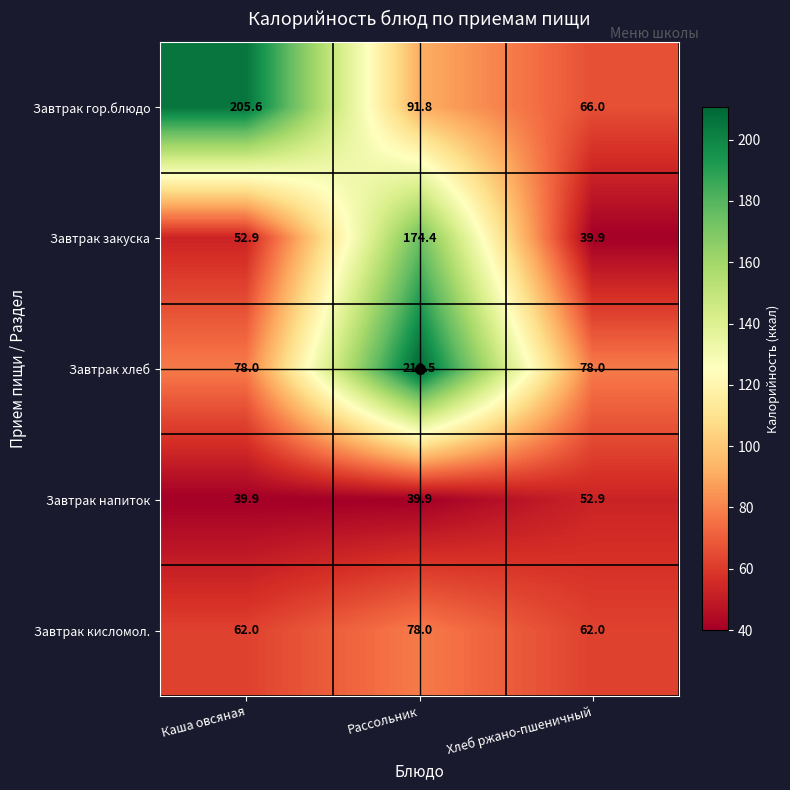

How many categories are shown in the chart?

3